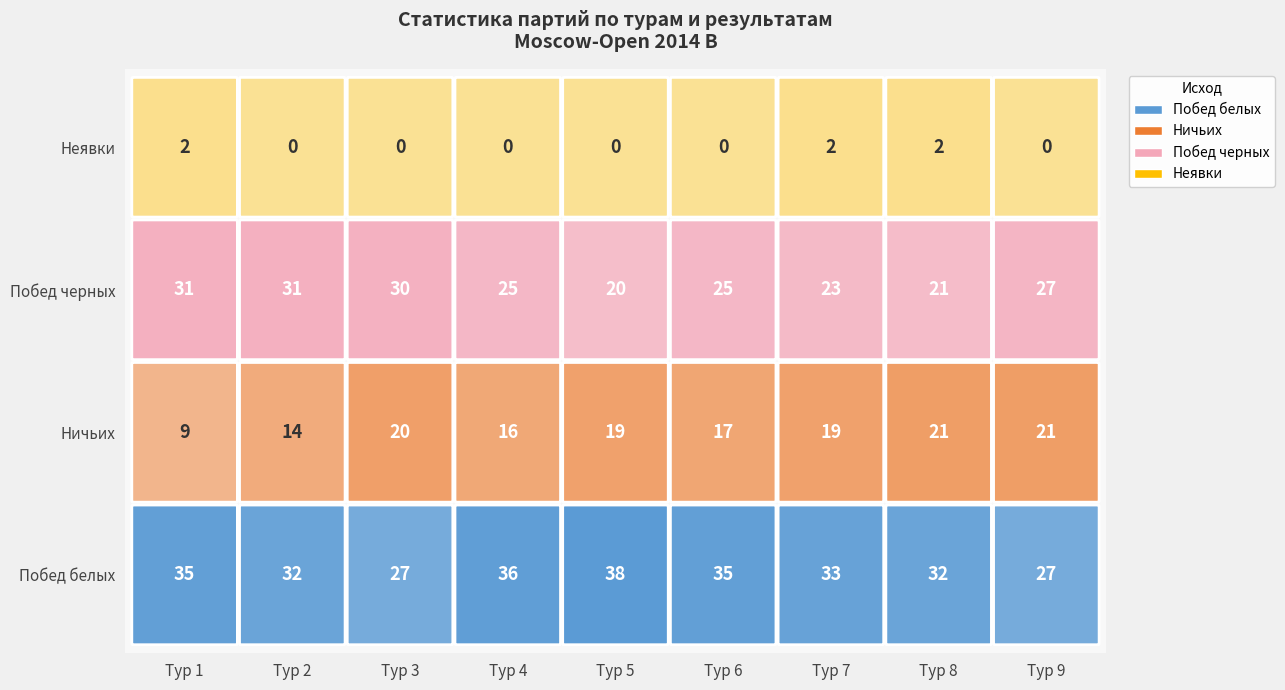

How many series are shown in this chart?

4